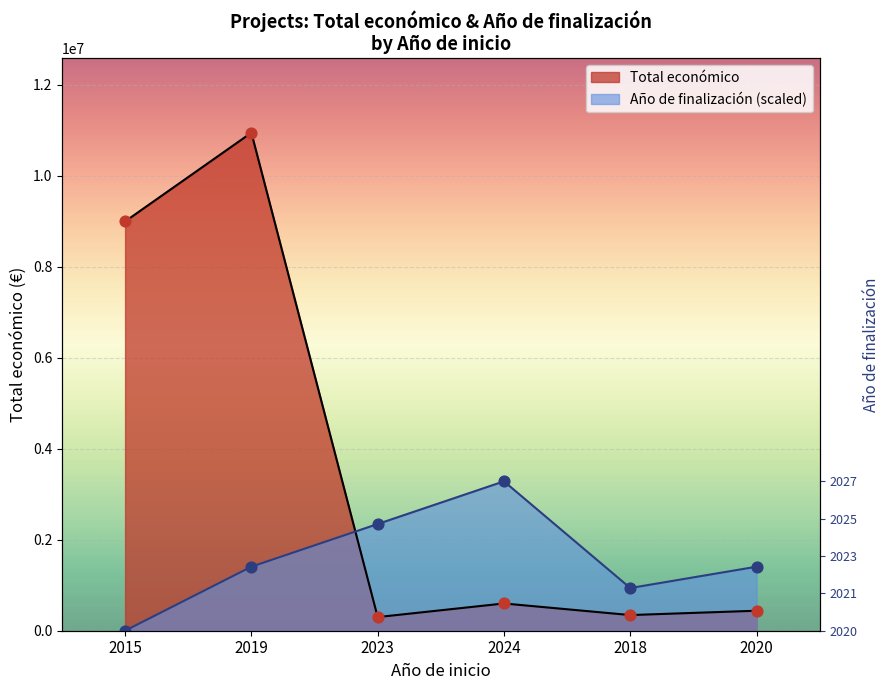

Which series has the largest Y range (max minus min)?

Total económico